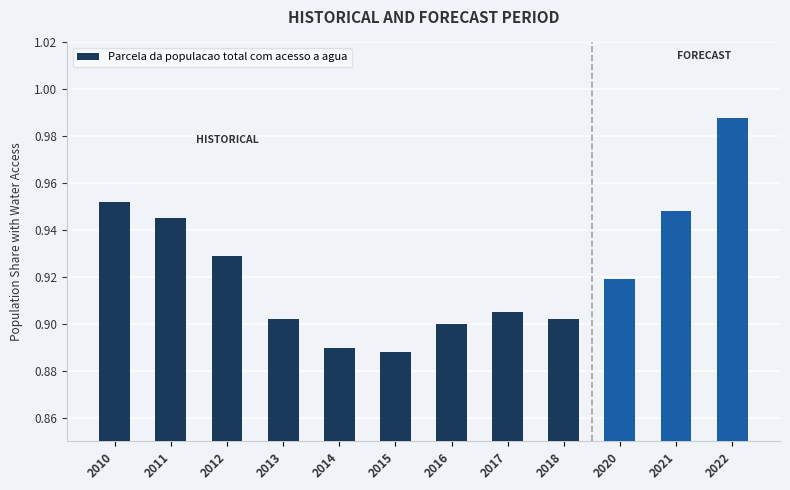

True or false: the data shows 0.5 at 2020.

False